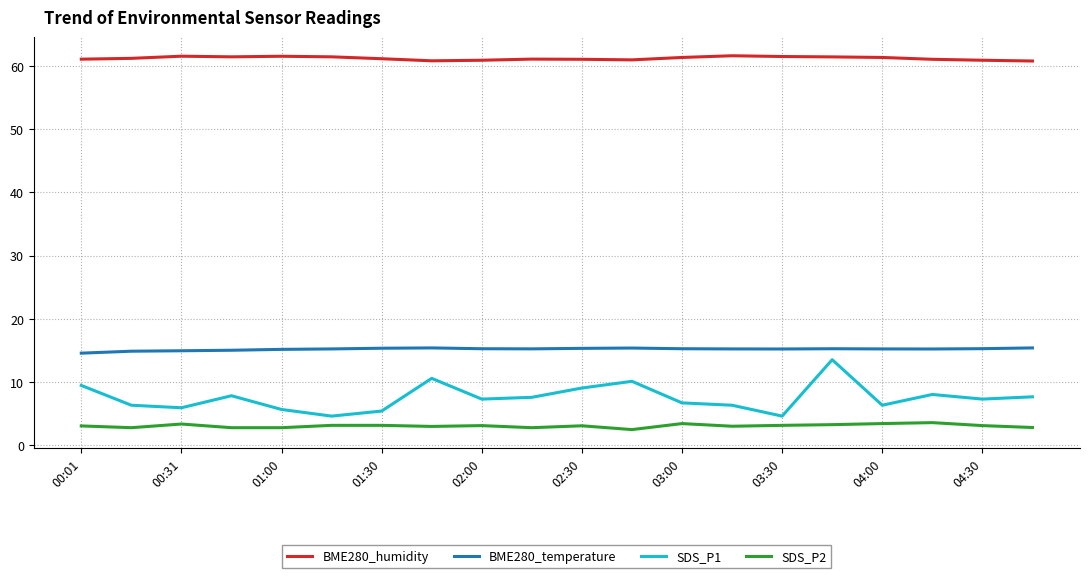

True or false: BME280_humidity and BME280_temperature cross at least once.

False